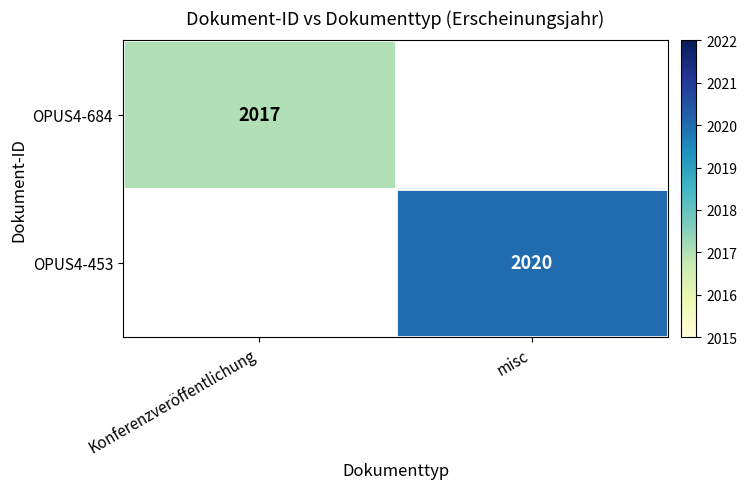

The value of OPUS4-453 at misc is 697.9. True or false?

False